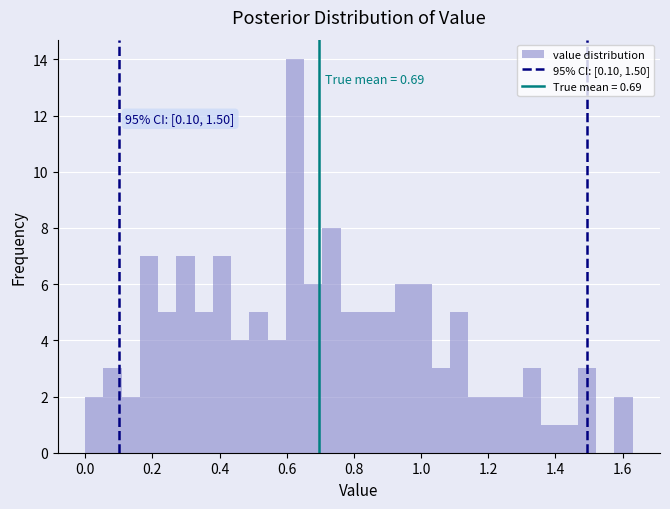

Read against the x-axis, roughly where is the centre of the tallest bar?

0.62